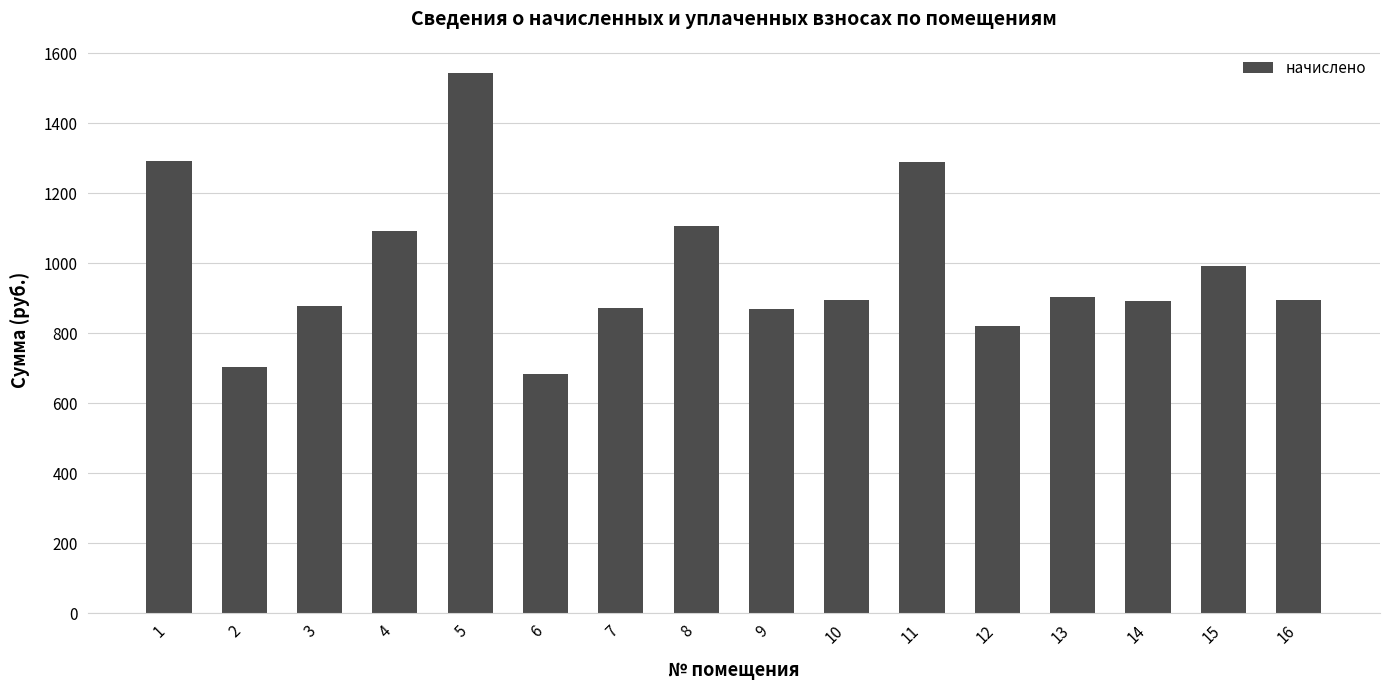

Are the bars horizontal?

No